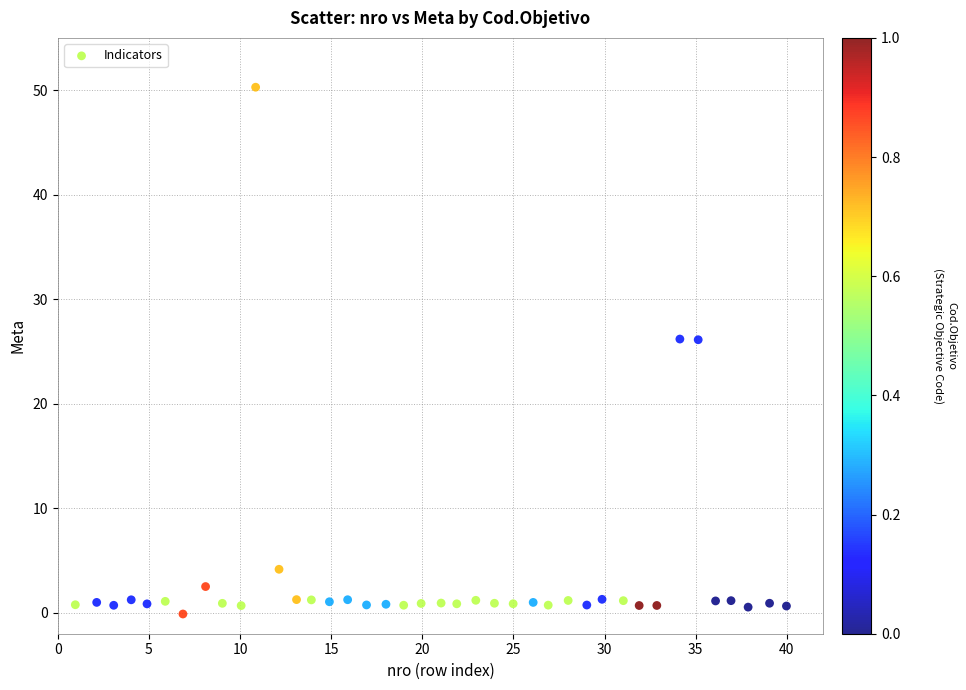

Count the number of points in this scatter plot.

40